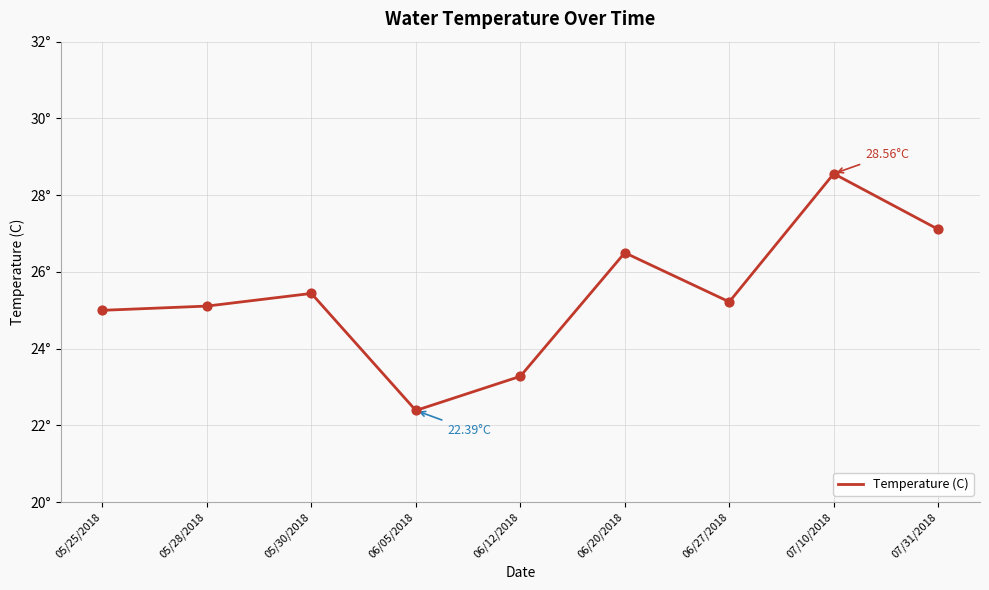

What is the ratio of the value at 05/28/2018 to the value at 07/10/2018?

0.9